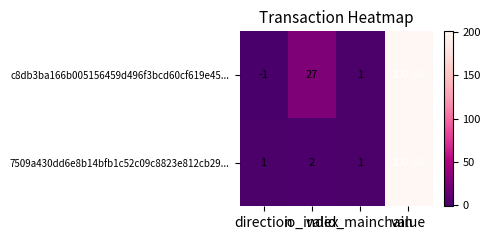

Count the number of categories in the chart.

4